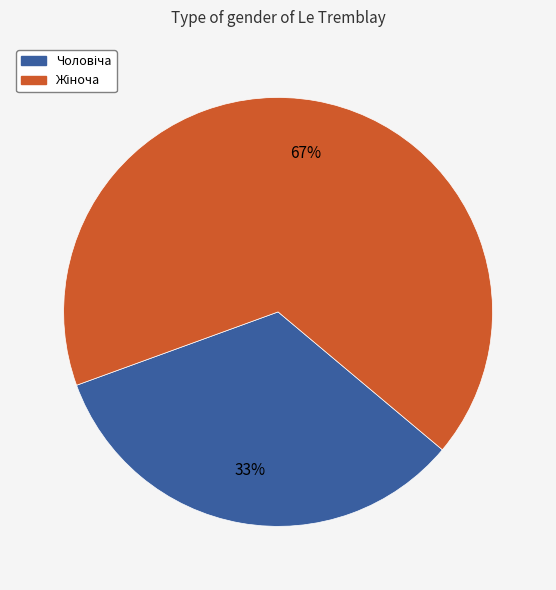

To the nearest percent, what is the average slice percentage?

50%